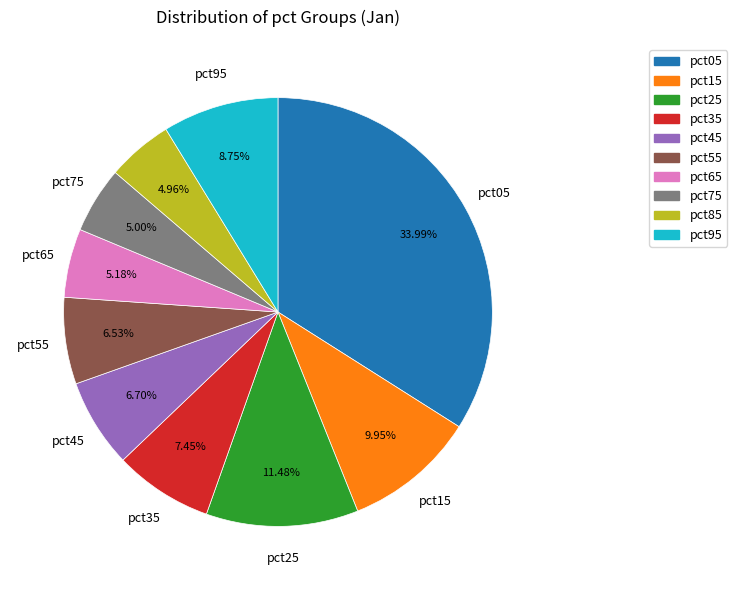

Is it true that pct55 is 1% of the pie?

False